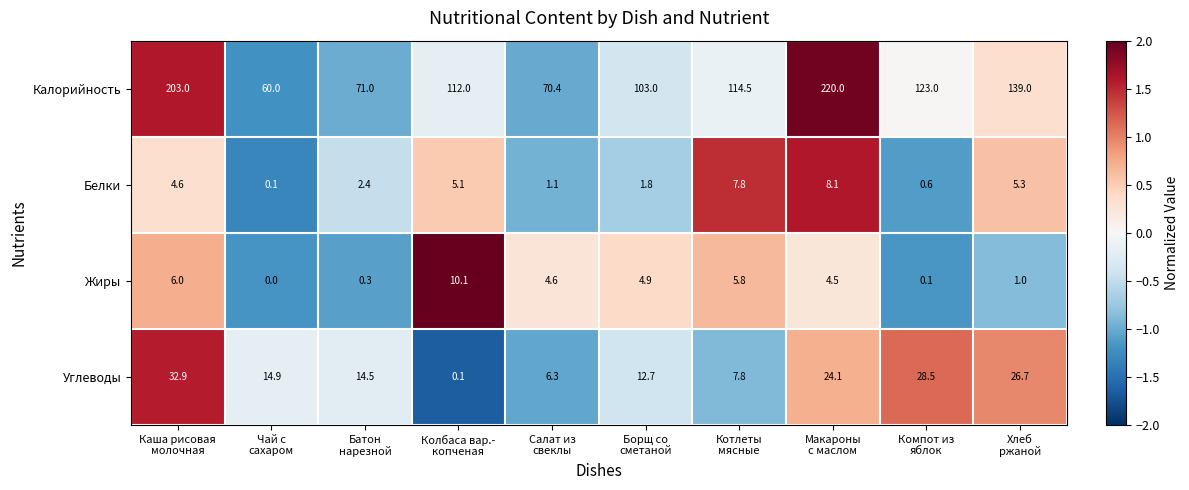

Which series has the largest total across all categories?

Калорийность